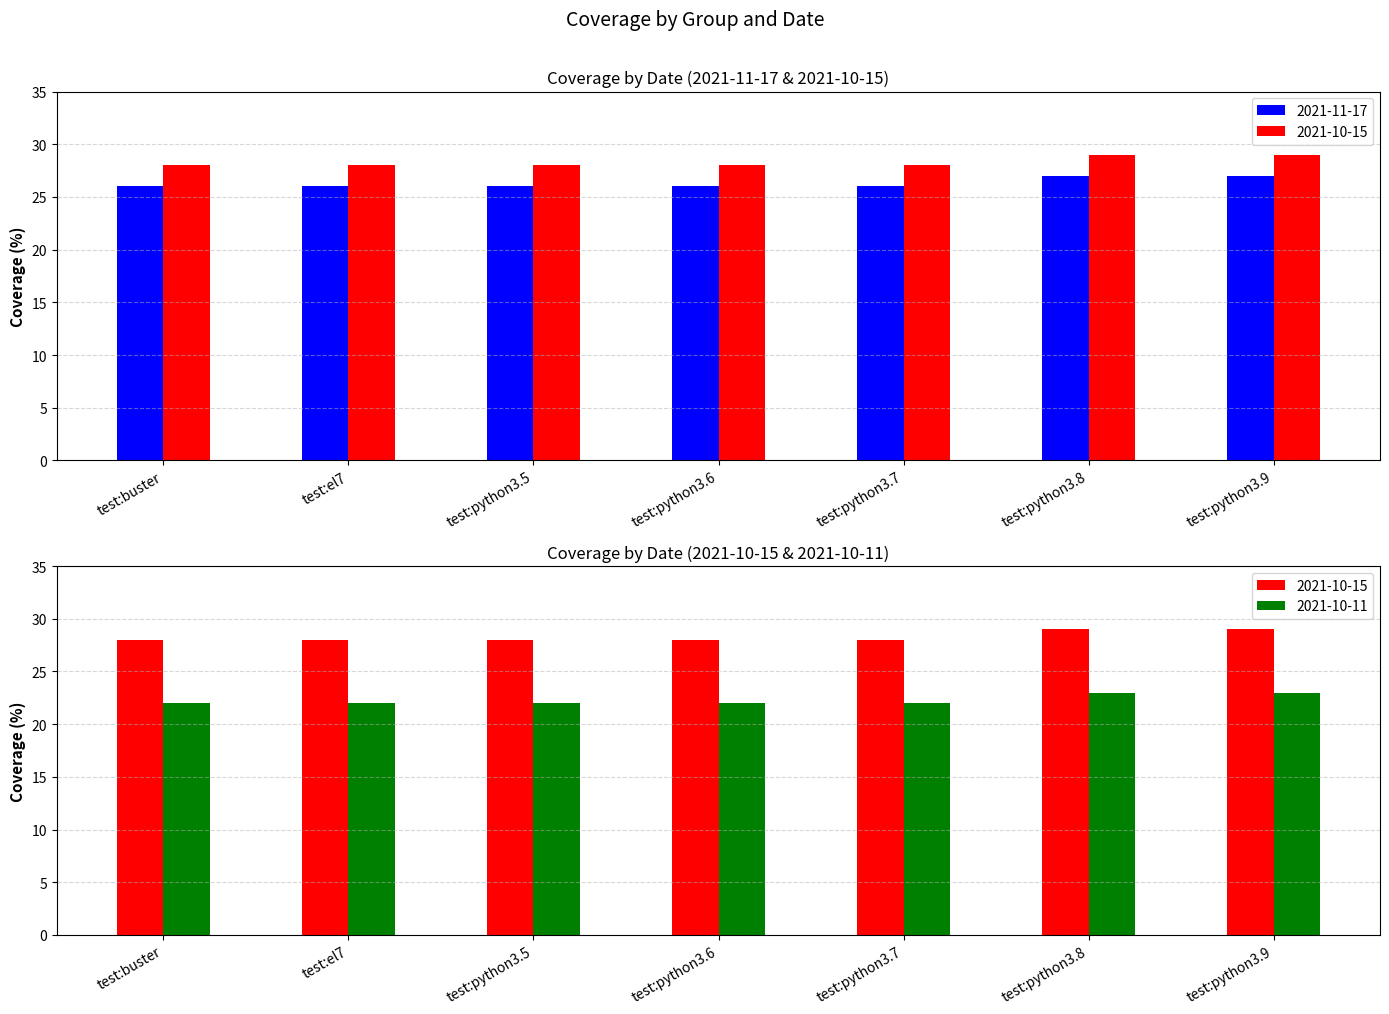

What position from the left is test:el7?

2